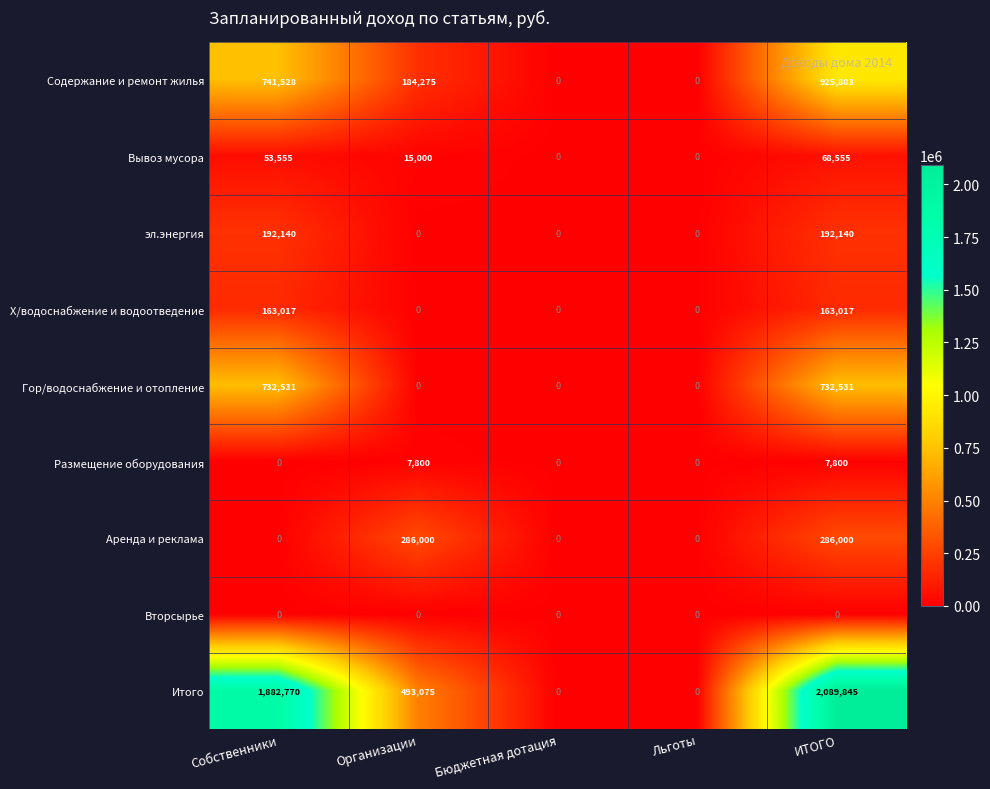

Which series has the widest spread of values?

Итого